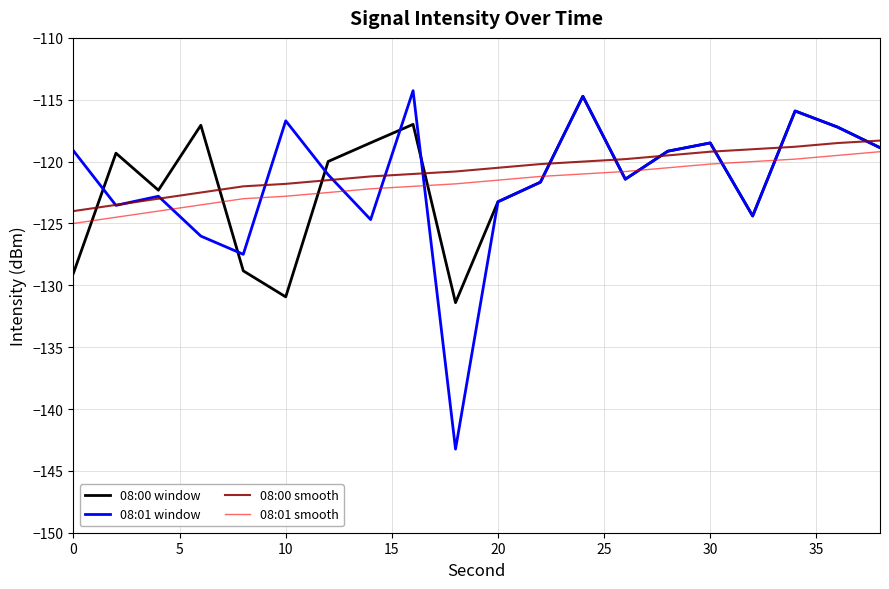

What is the greatest value displayed?

-114.3